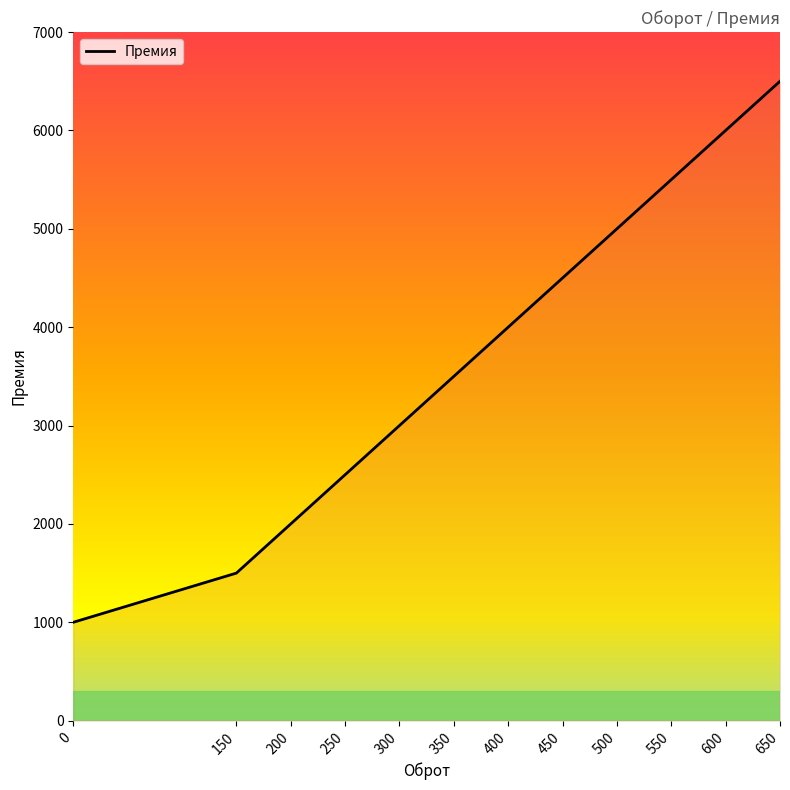

Reading left to right, transcribe all the data shown in this chart.

1000	1500	2000	2500	3000	3500	4000	4500	5000	5500	6000	6500